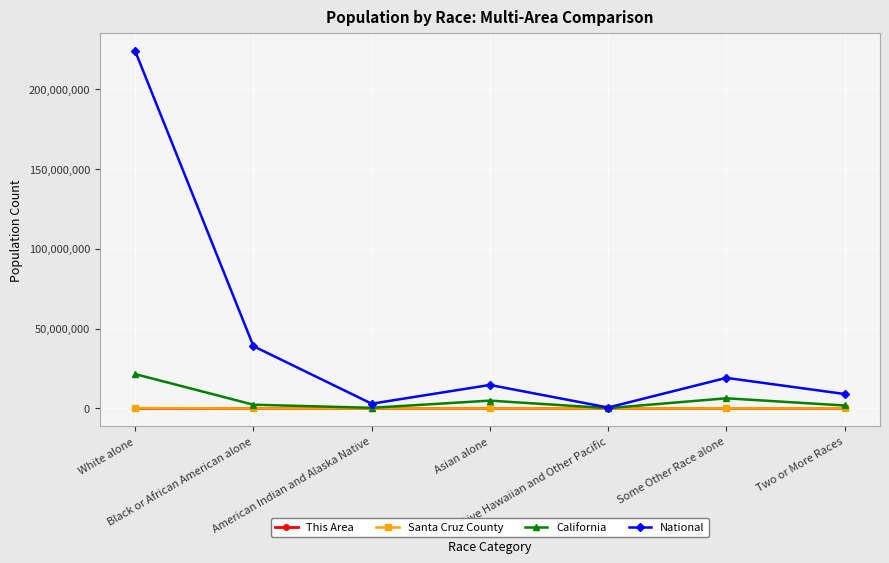

The value of This Area at Two or More Races is 173. True or false?

True